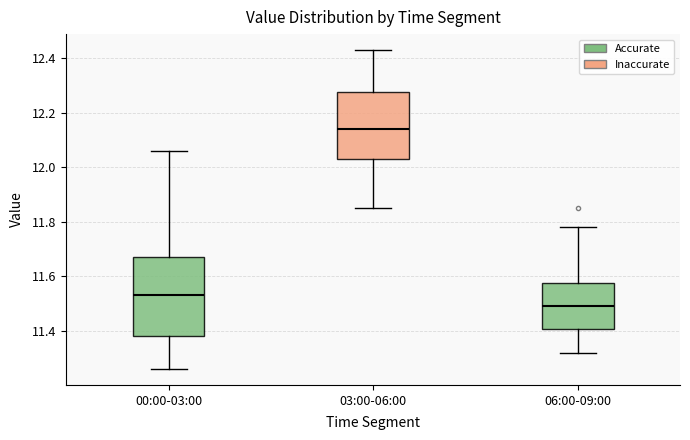

Where does the lower whisker of the box for 06:00-09:00 end on the y-axis? The values are not printed on the chart, so give them approximately, as read against the axis.

11.32